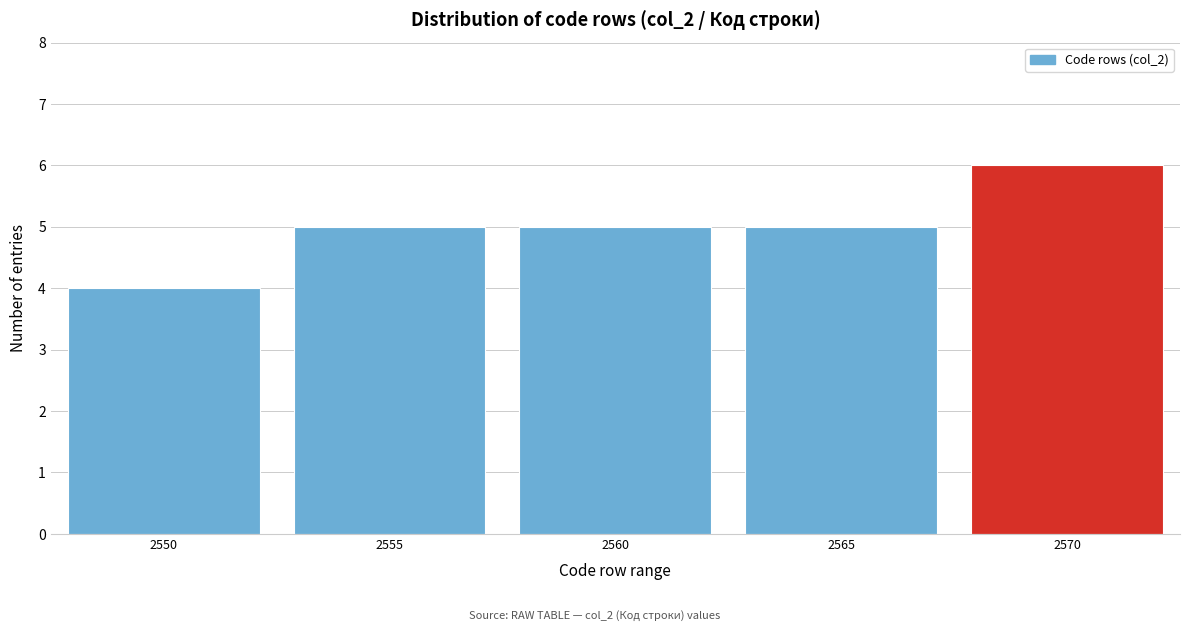

Reading left to right, transcribe all the data shown in this chart.

4	5	5	5	6